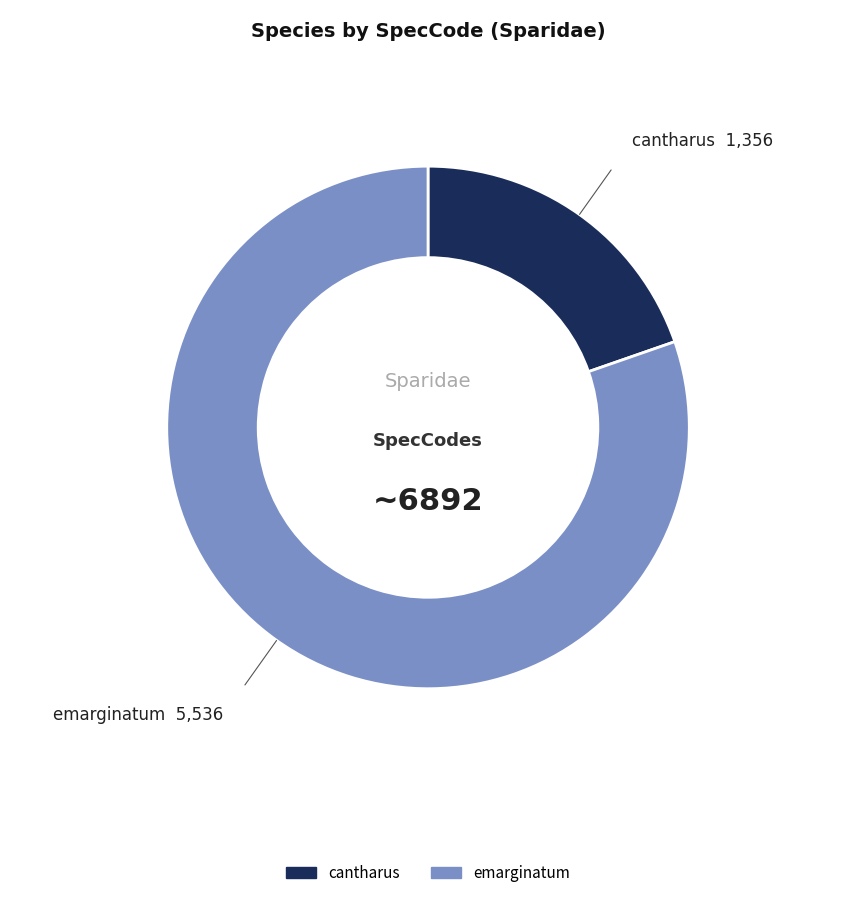

Which slice is the largest?

emarginatum